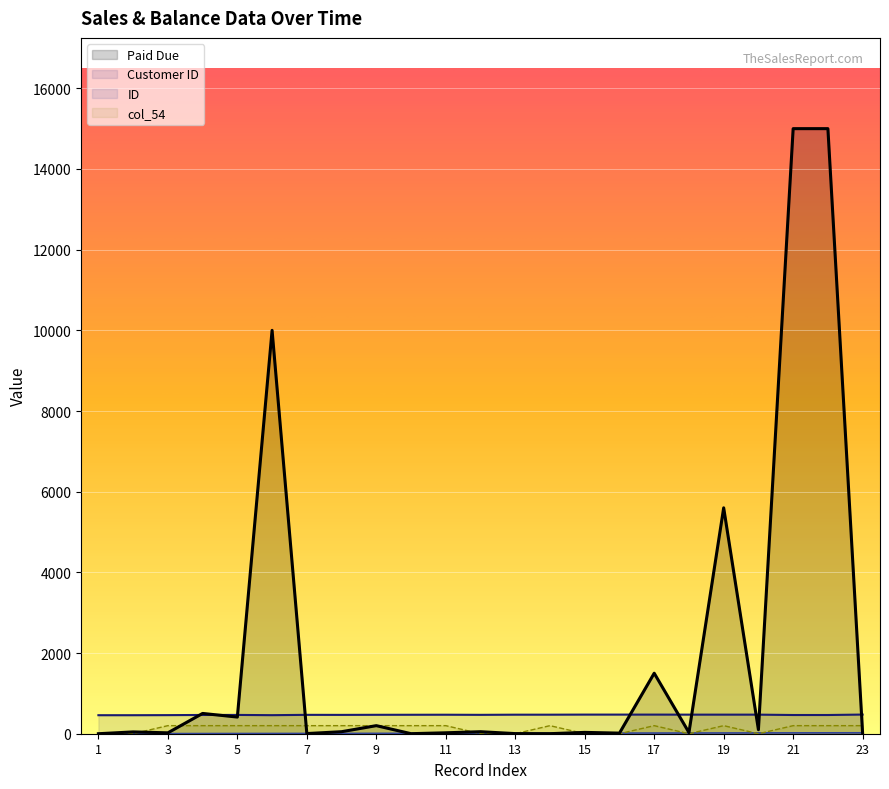

Rank the series by their maximum value, from highest to lowest.

Paid Due, Customer ID, col_54, ID